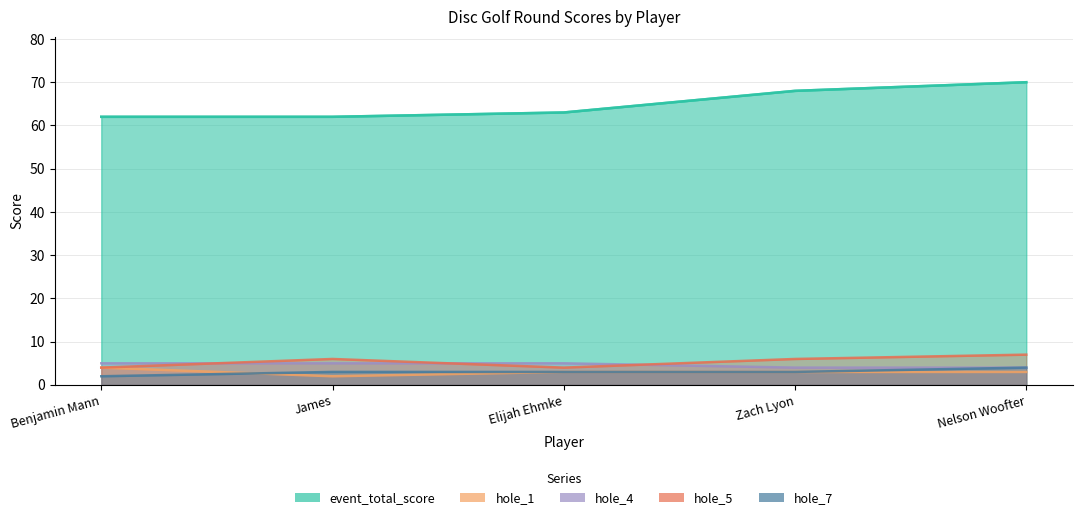

What is the difference between the second highest and second lowest values in the round_total_score series?

6